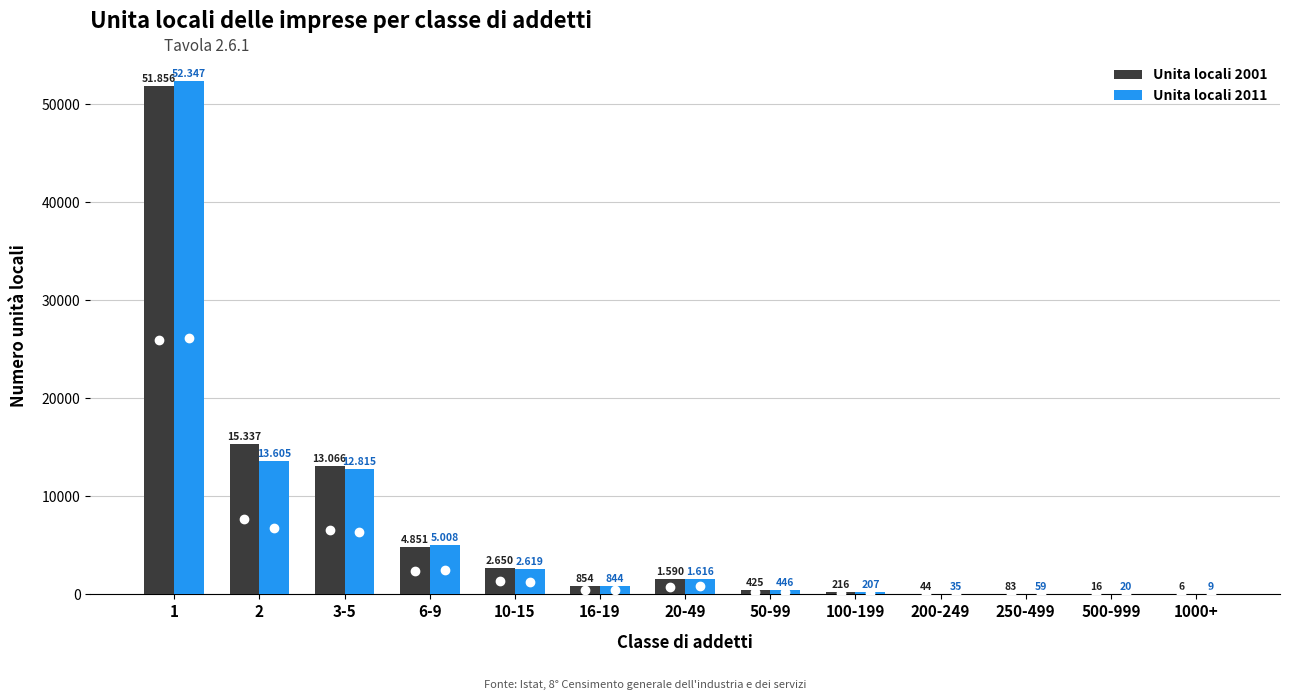

Which series has the widest spread of values?

Unita locali 2011